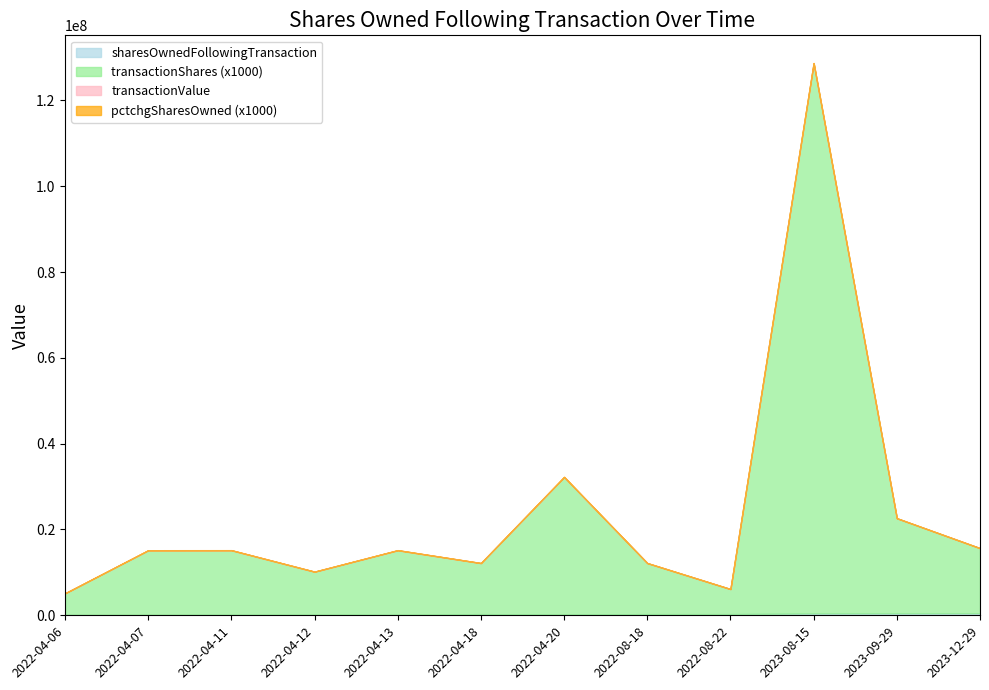

Which series has the largest total across all categories?

sharesOwnedFollowingTransaction